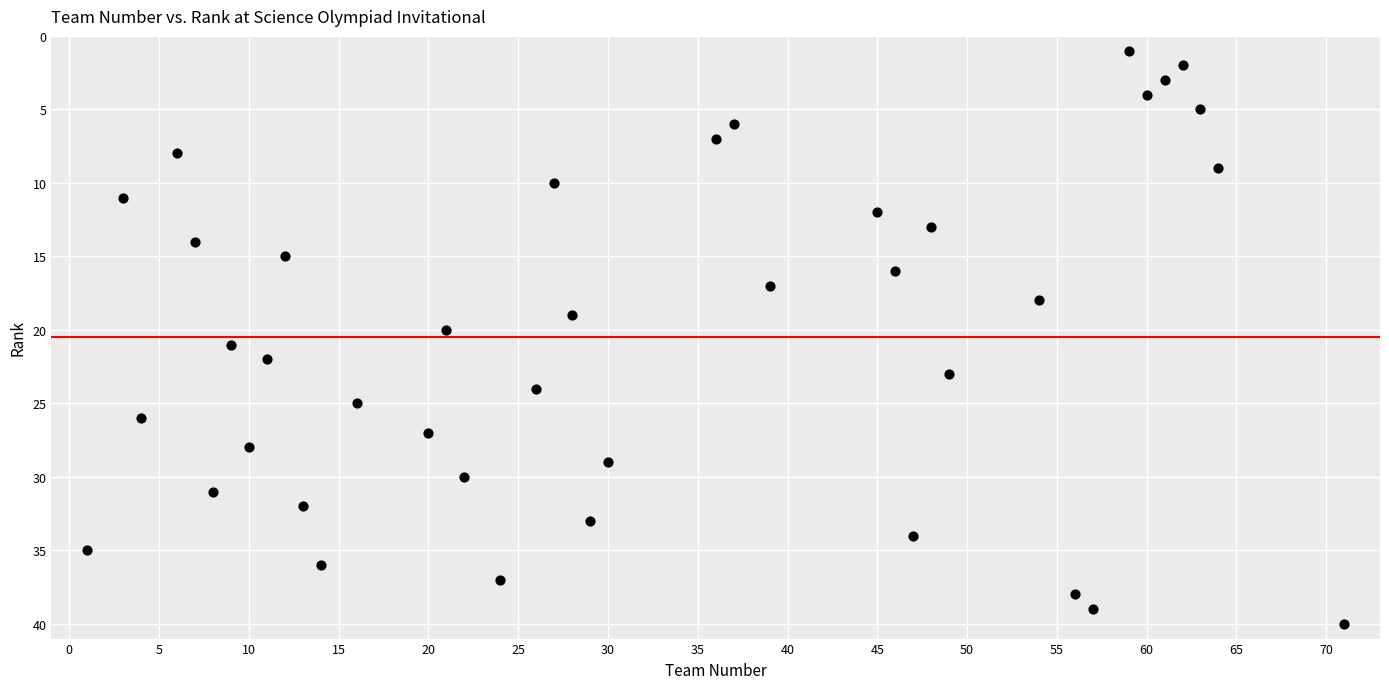

What is the range of X values (max minus min)?

70